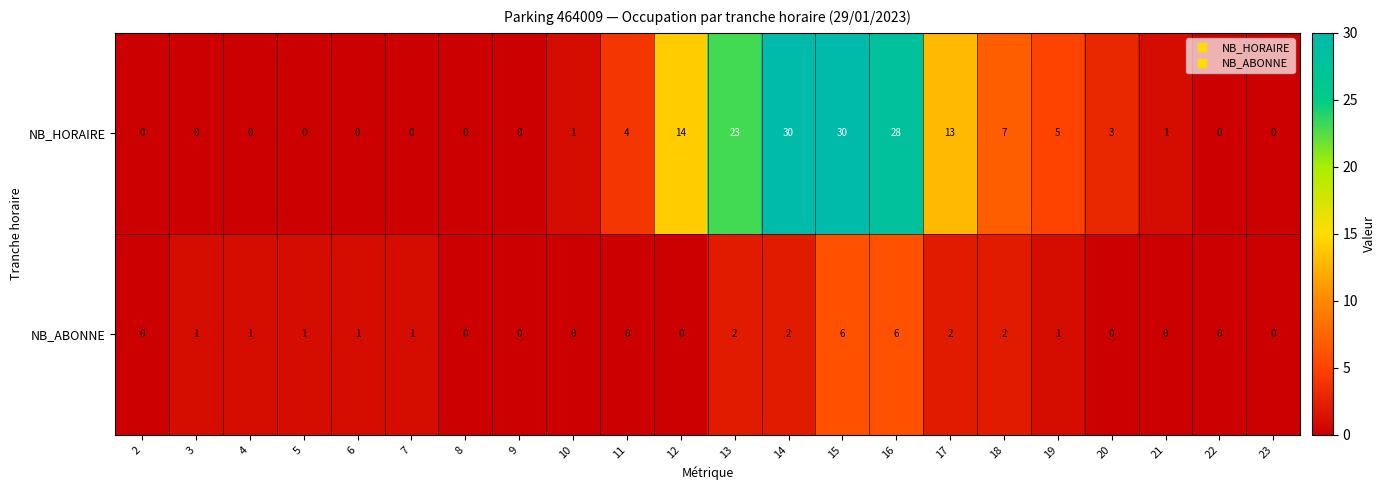

At how many categories does at least one series exceed 17?

4